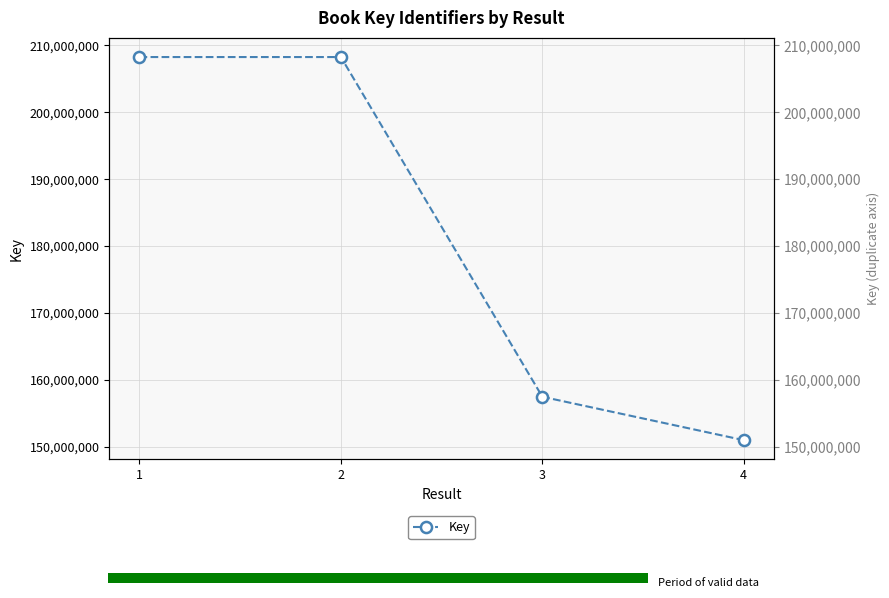

Count the number of data series in this chart.

1